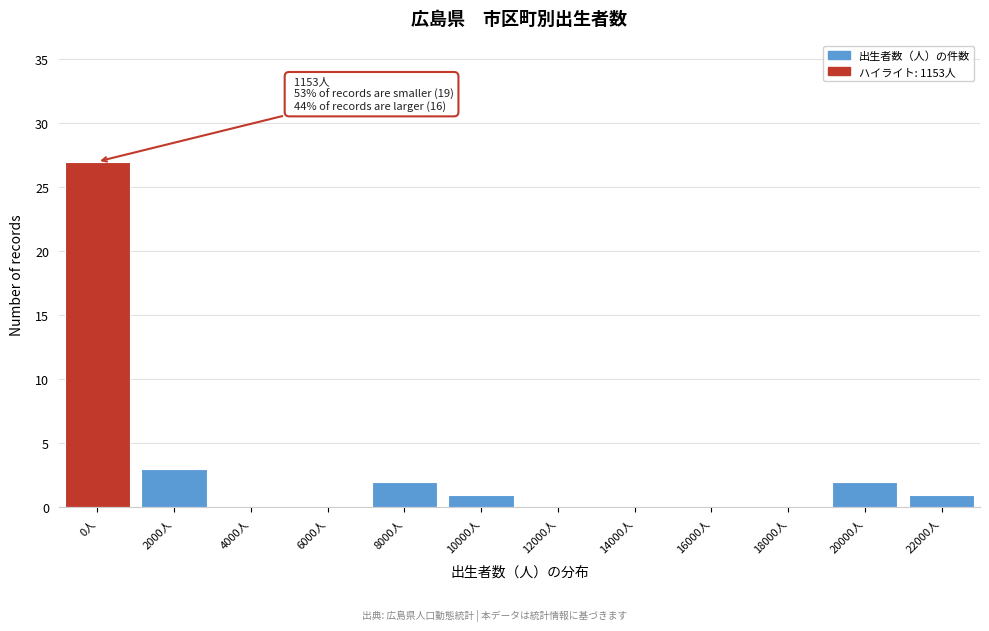

Reading left to right, extract all data points from this chart.

0人=27	2000人=3	4000人=0	6000人=0	8000人=2	10000人=1	12000人=0	14000人=0	16000人=0	18000人=0	20000人=2	22000人=1